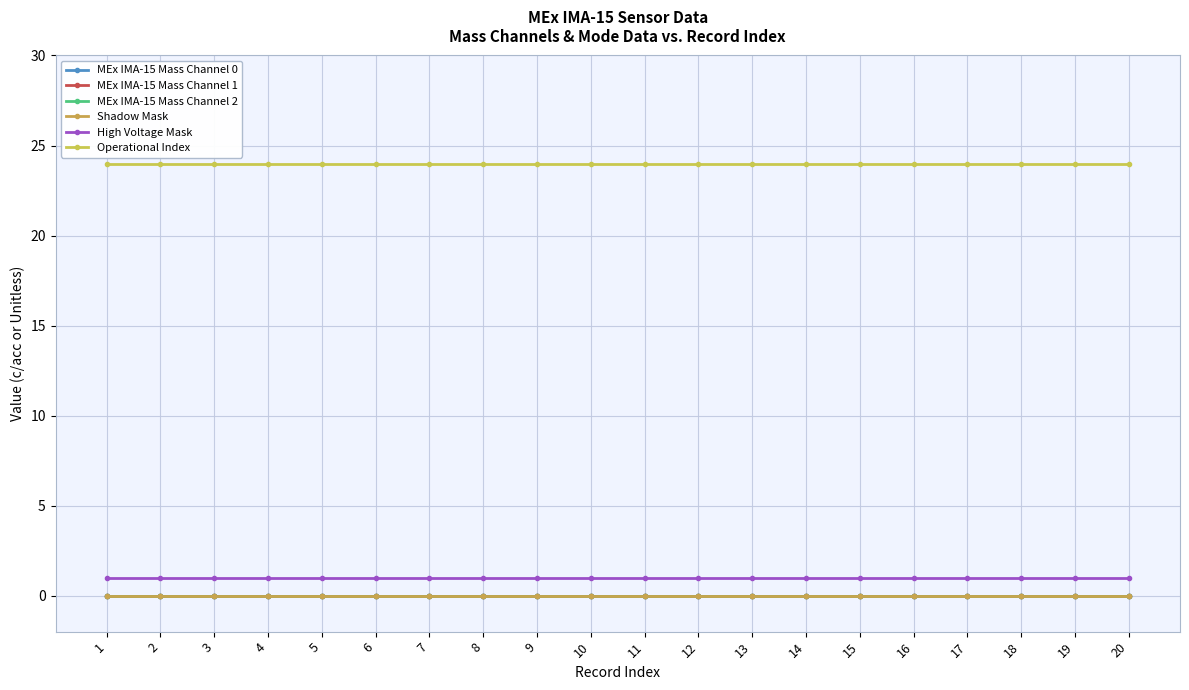

At which label does MEx IMA-15 Mass Channel 2 reach its peak?

1